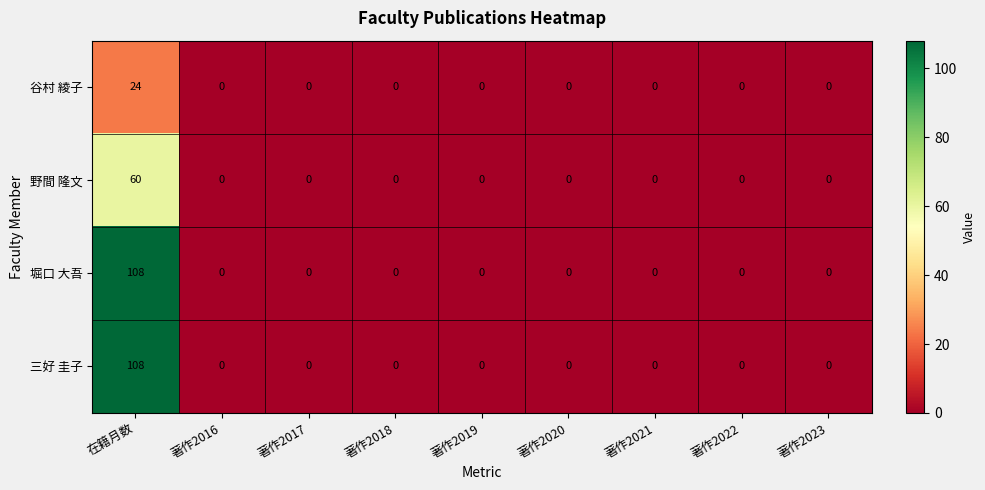

Count the number of data series in this chart.

4